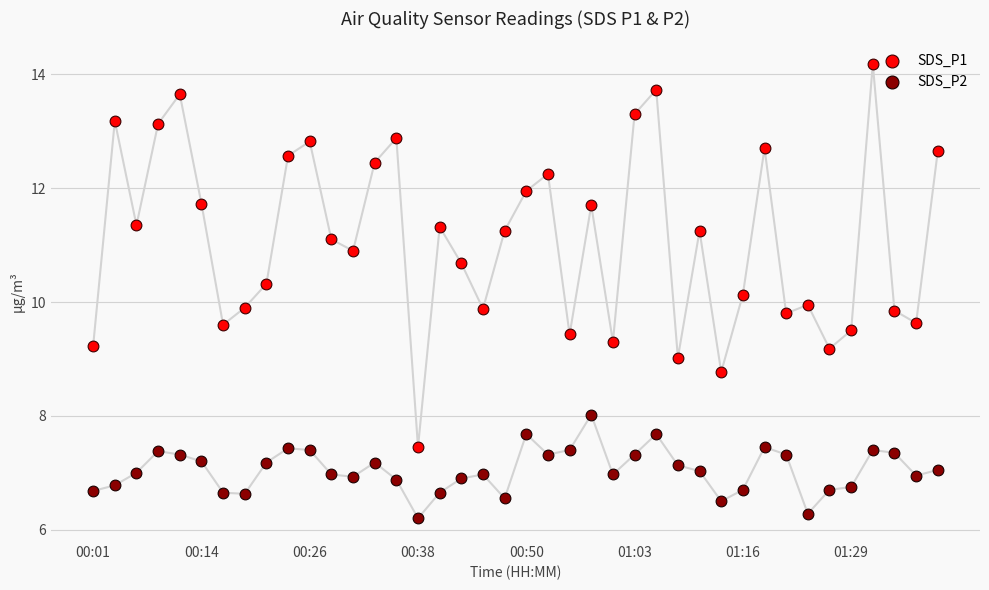

Which series reaches the maximum Y coordinate?

SDS_P1